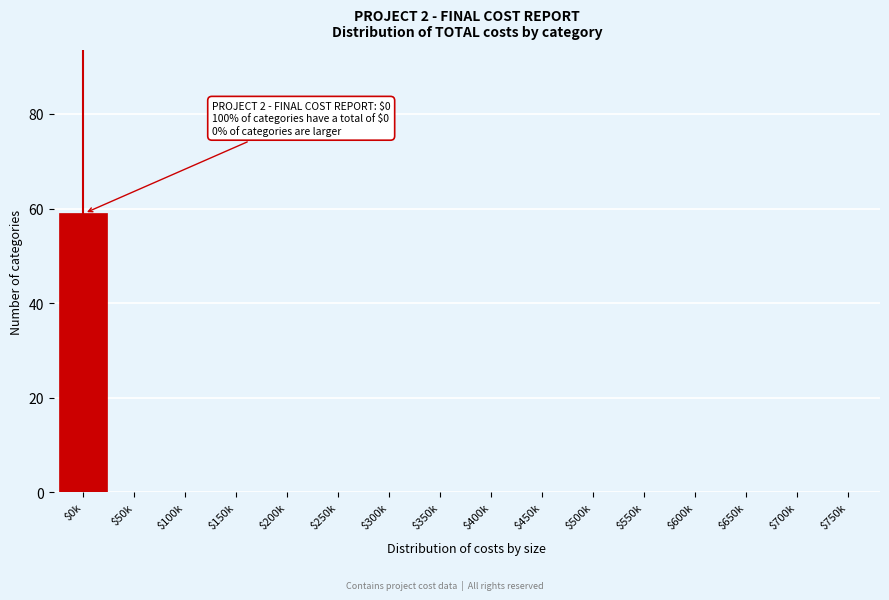

What is the sum of all values?

59